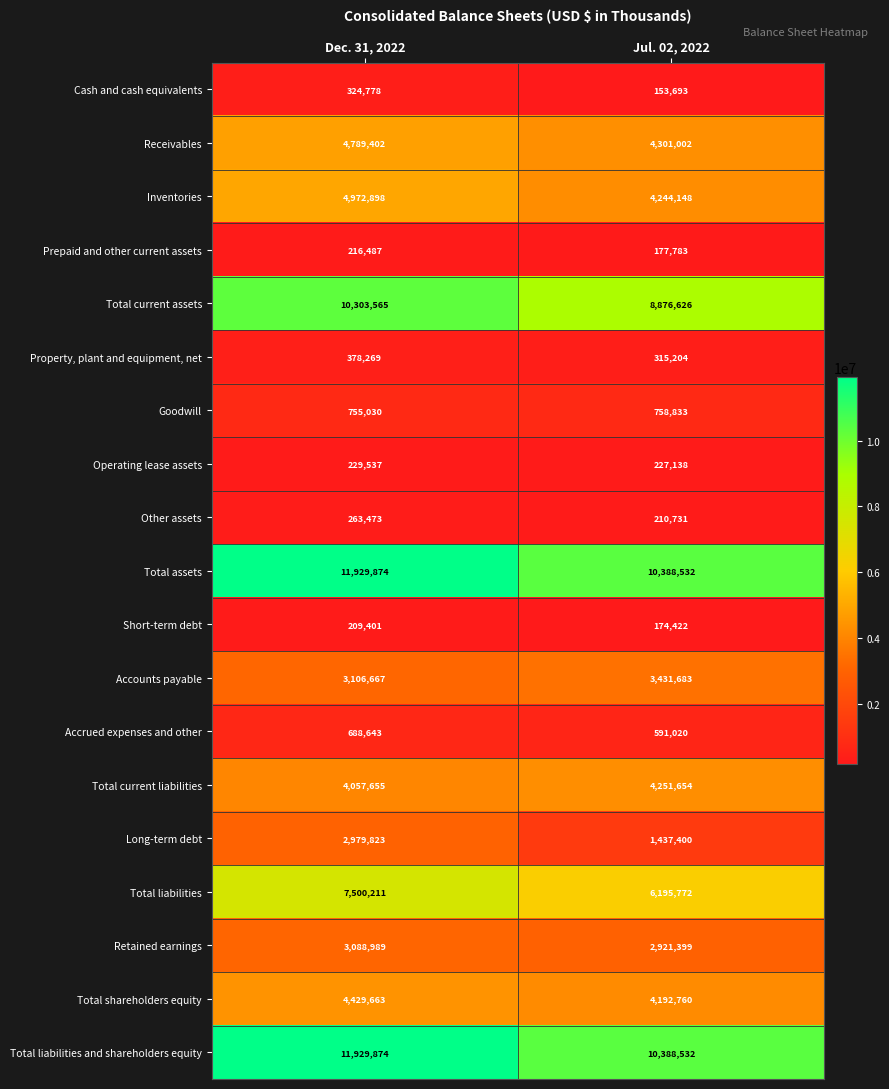

How many series are shown in this chart?

19